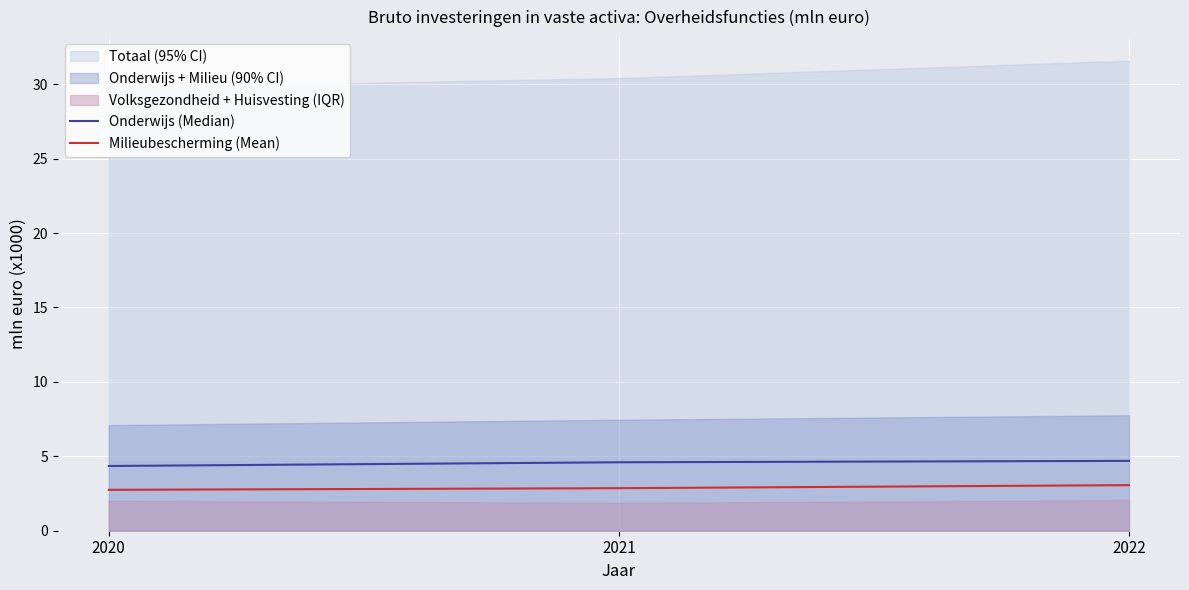

Count the number of categories in the chart.

3